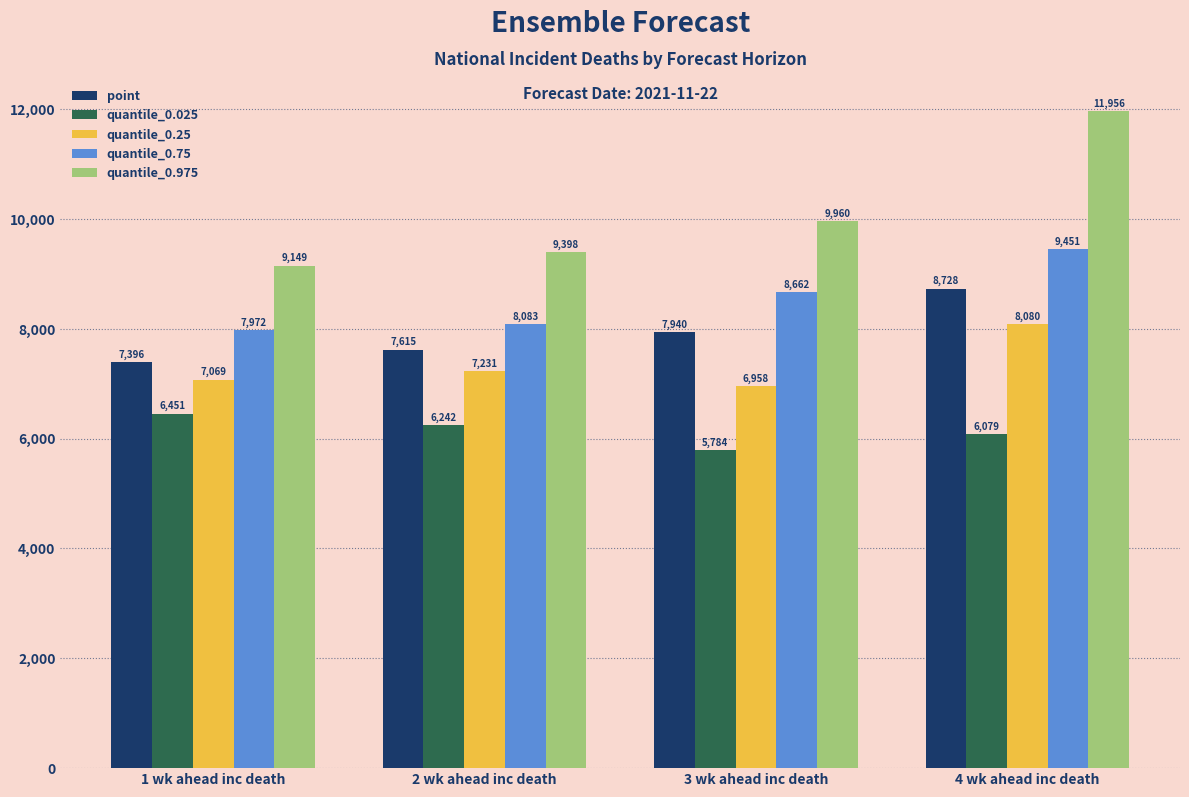

What is the label of the 3rd bar from the left?

3 wk ahead inc death